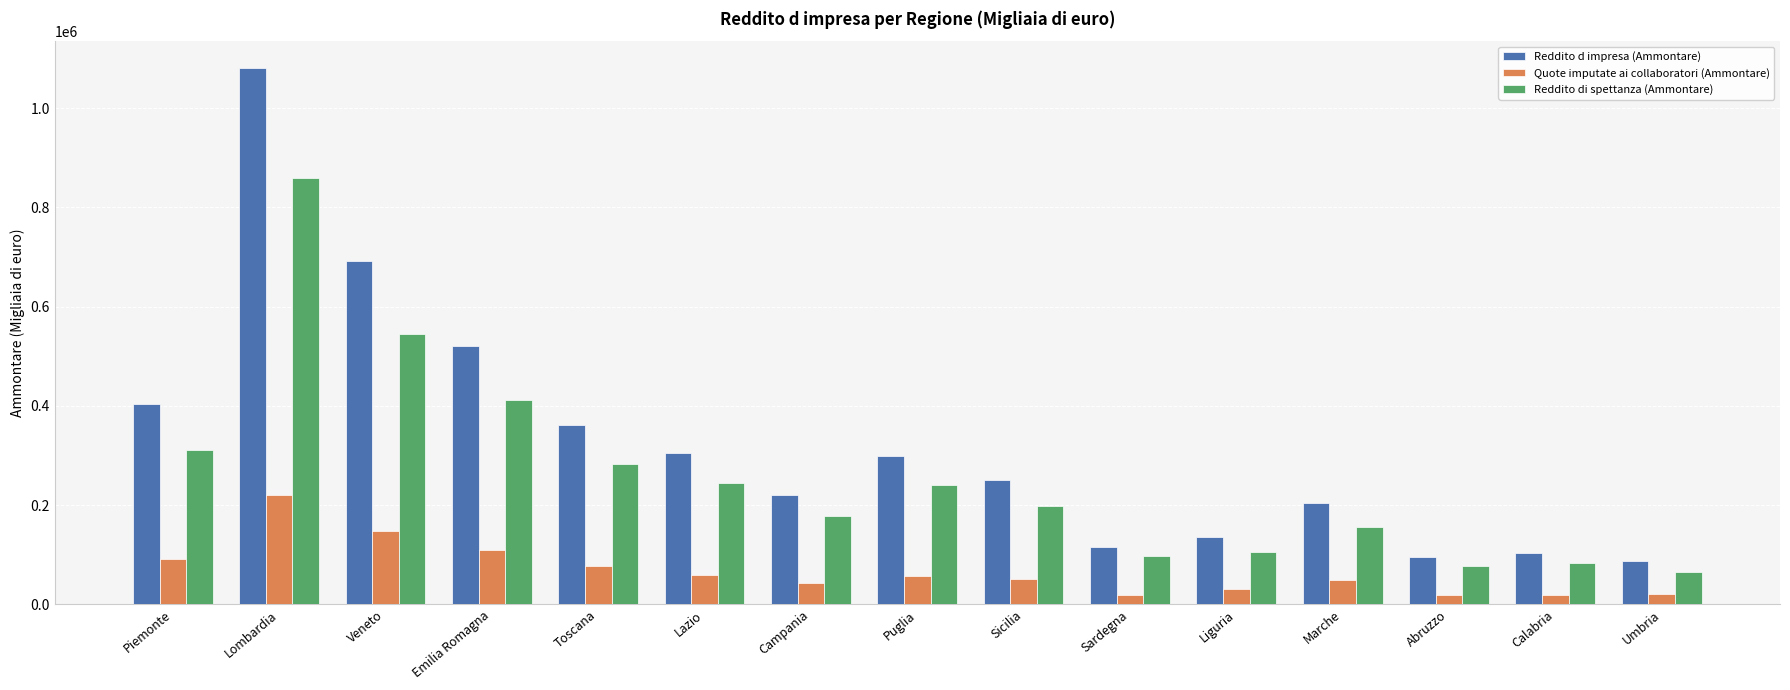

What is the spread (max minus min) of values at Emilia Romagna?

411528